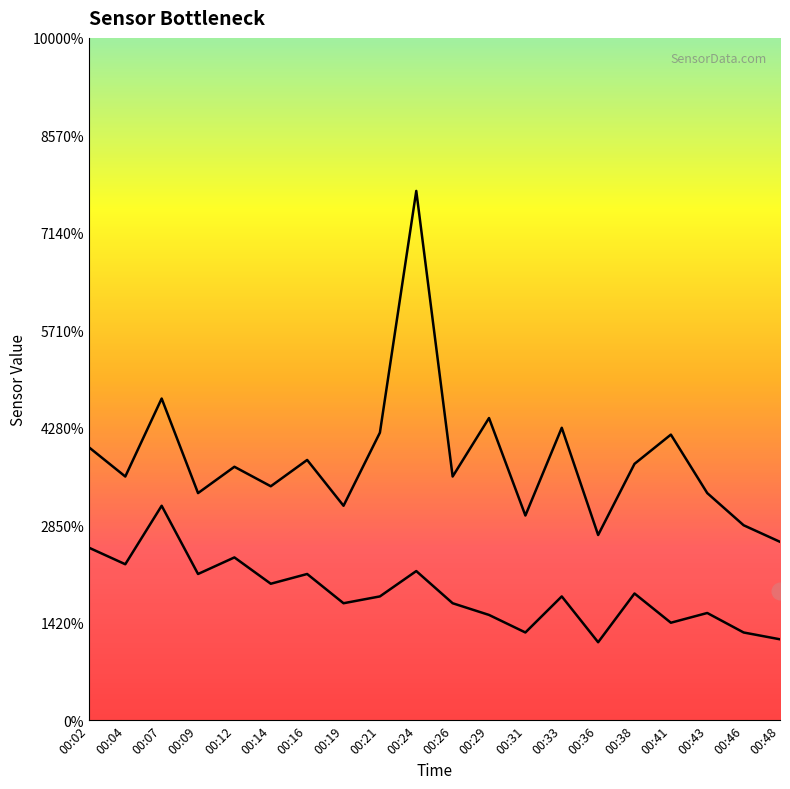

What is the lowest value of the SDS_P1 series?

1.8